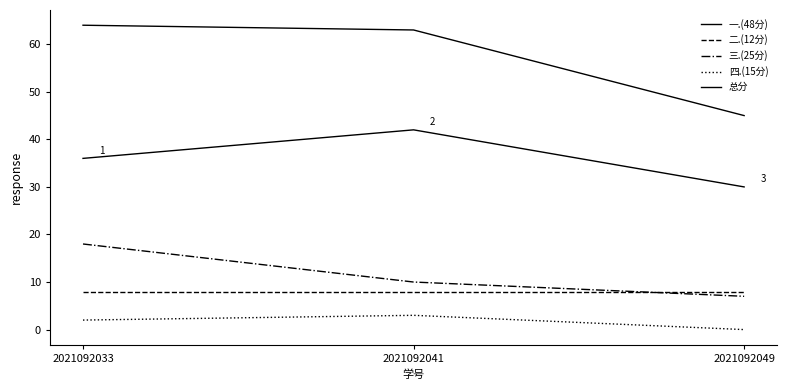

Which series has the largest range (max minus min)?

总分